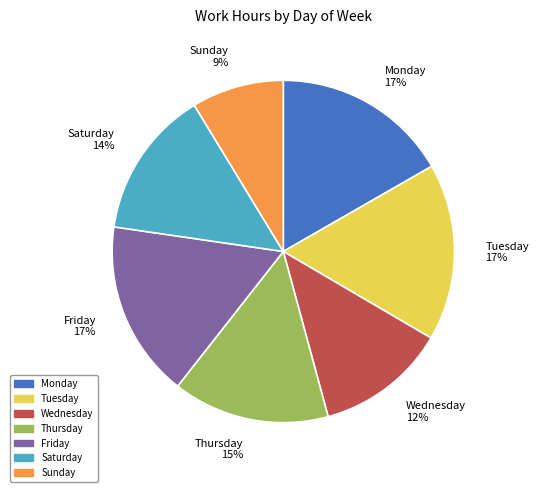

Do Wednesday 12% and Saturday 14% together represent more than half of the pie?

No